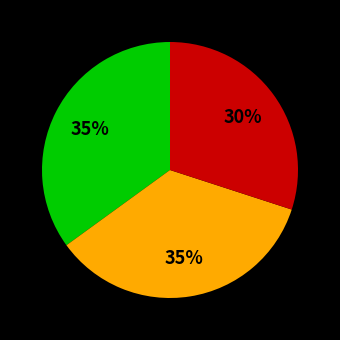

To the nearest percent, what is the difference between the largest and smallest slice percentages?

5%